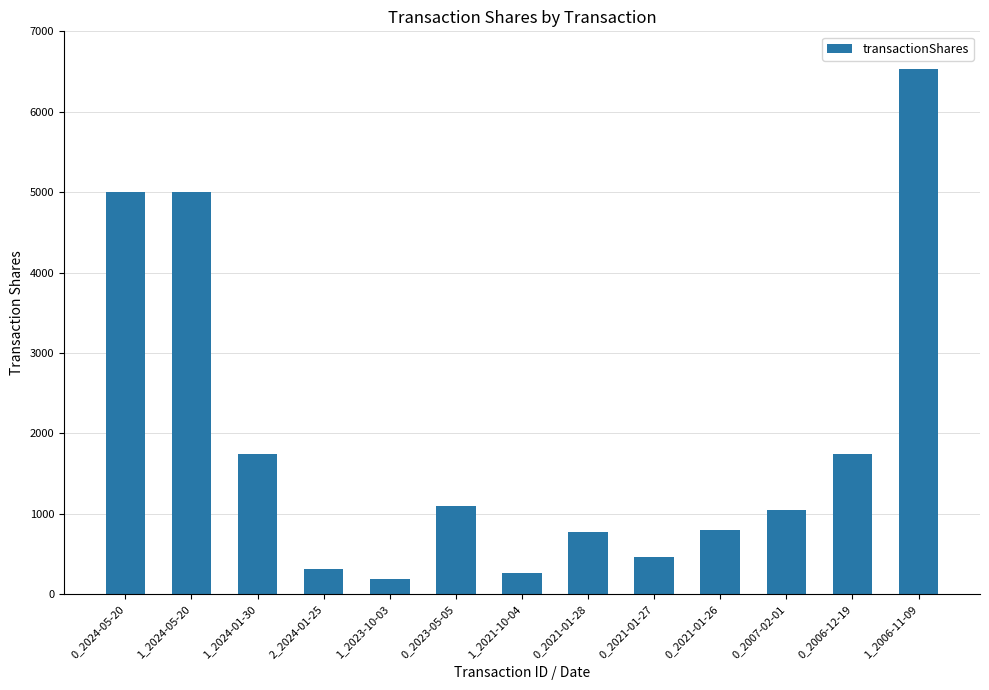

What is the average value?

1922